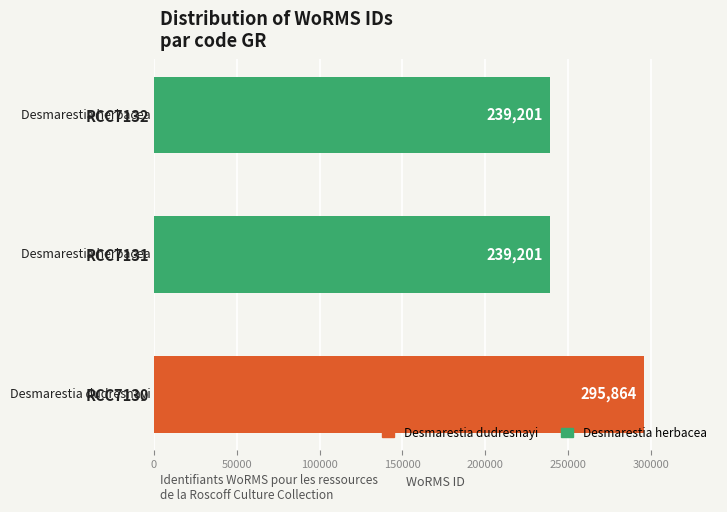

What value does the data have at RCC7132?

239201